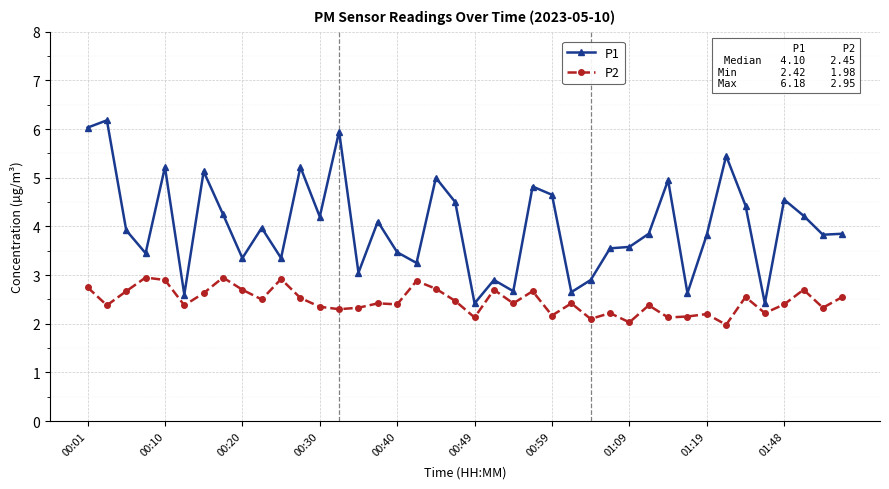

What is the sum of all P2 values?

98.6